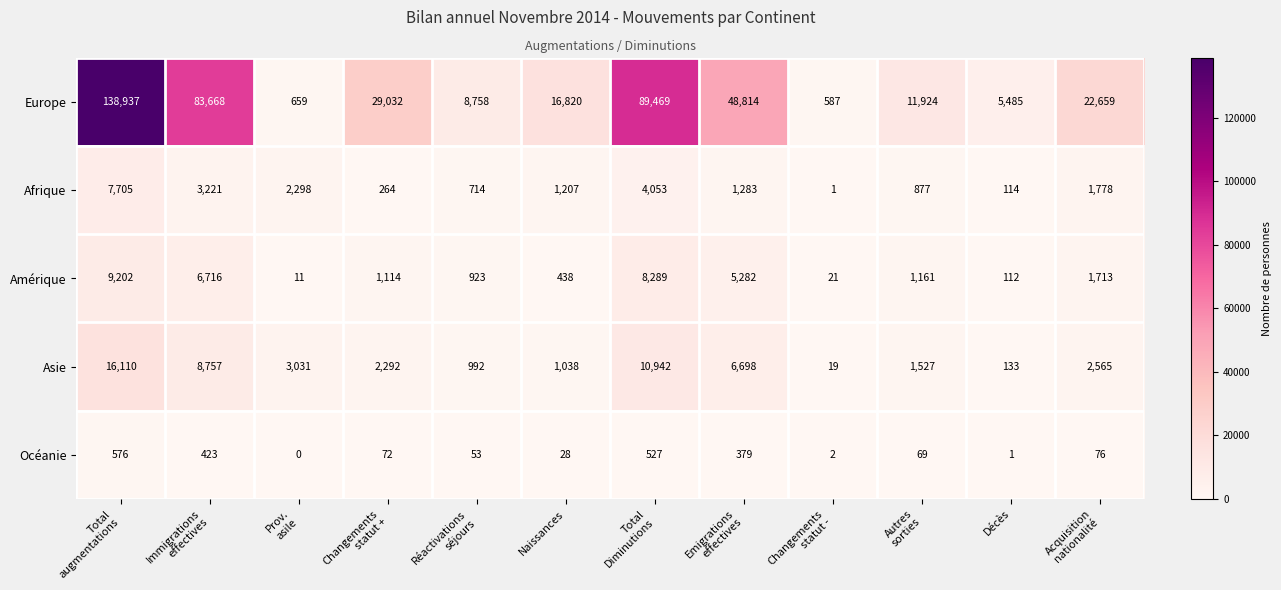

What is the difference between the Asie values at Emigrations effectives and Naissances?

5660